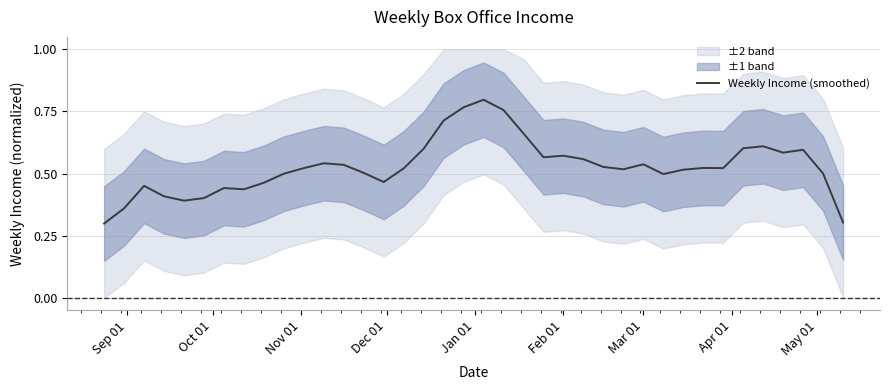

What is the lowest value of the Weekly Income (smoothed) series?

0.3